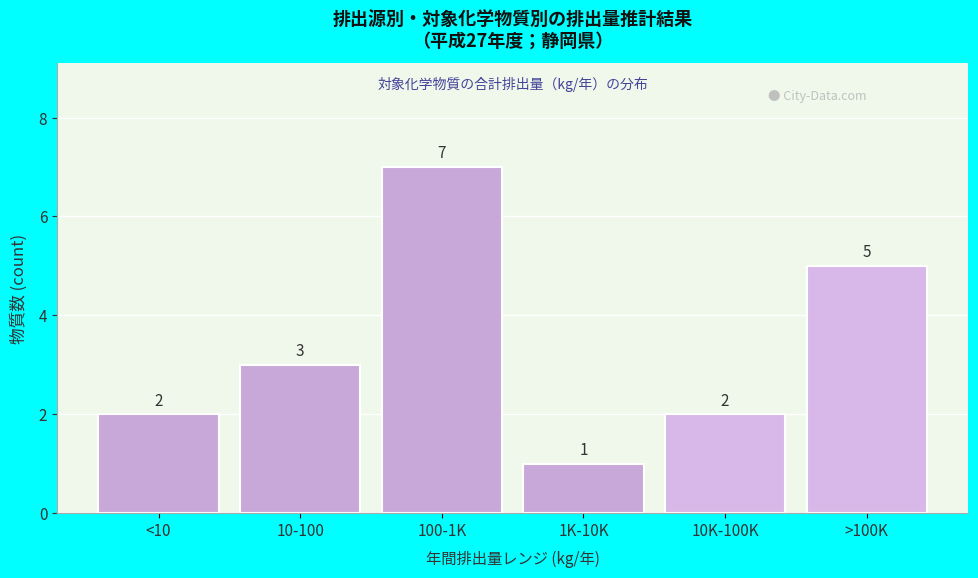

Reading left to right, list all the values displayed in this chart.

<10=2	10-100=3	100-1K=7	1K-10K=1	10K-100K=2	>100K=5